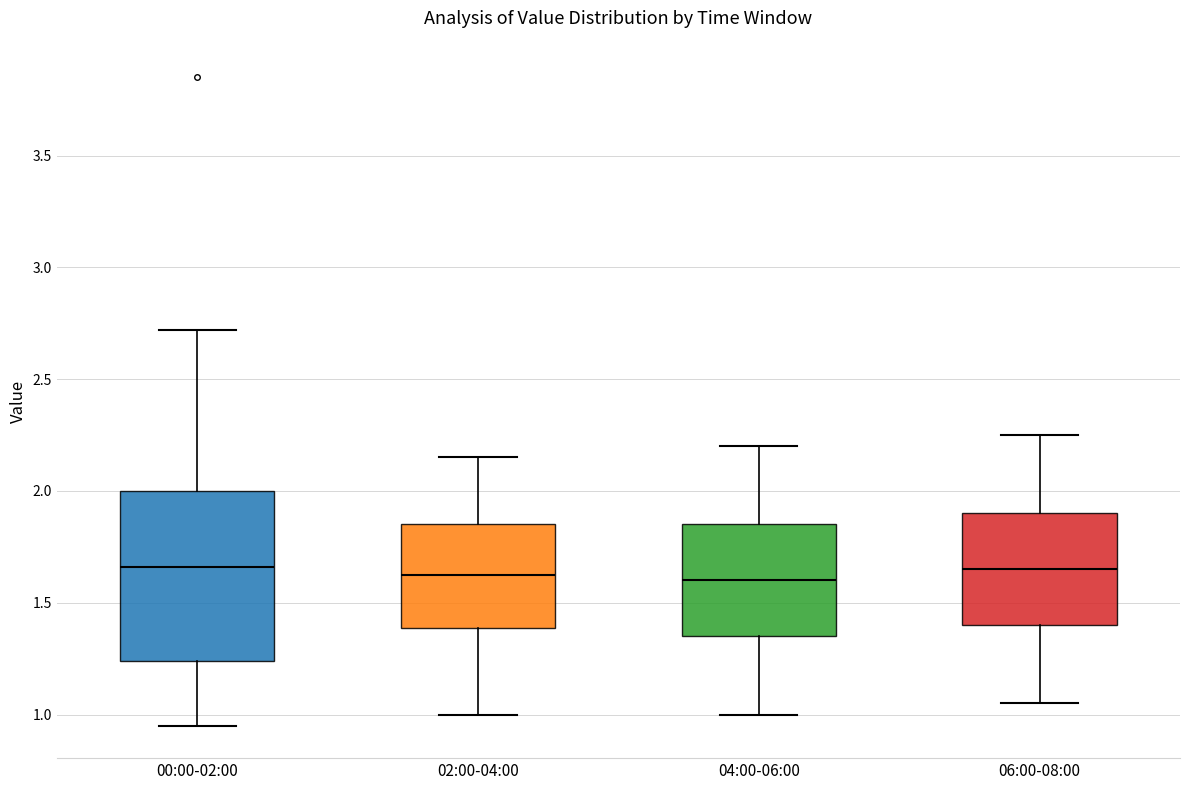

Reading left to right, read every box against the y-axis: the position of its median line, the range the box covers, and the ends of its whiskers. The values are not printed on the chart, so give them approximately, as read against the axis.

00:00-02:00: median 1.65, box 1.25 to 2.00, whiskers 0.95 to 2.70
02:00-04:00: median 1.65, box 1.40 to 1.85, whiskers 1.00 to 2.15
04:00-06:00: median 1.60, box 1.35 to 1.85, whiskers 1.00 to 2.20
06:00-08:00: median 1.65, box 1.40 to 1.90, whiskers 1.05 to 2.25